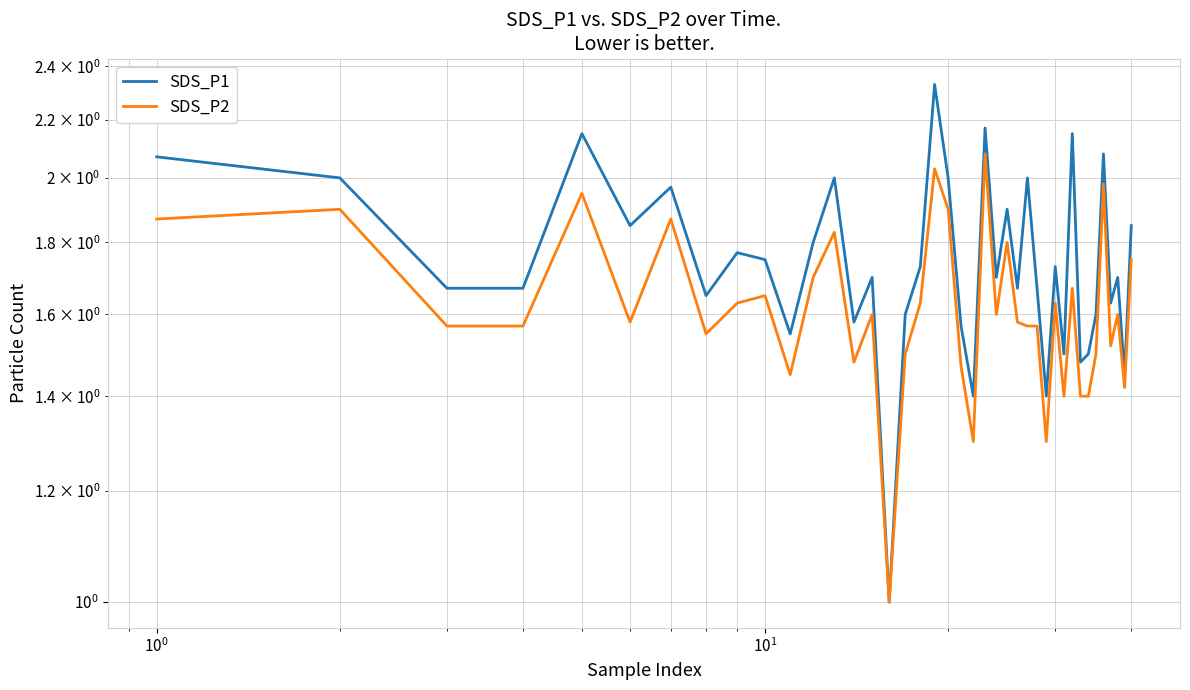

How many interior local peaks does the SDS_P2 series have?

13